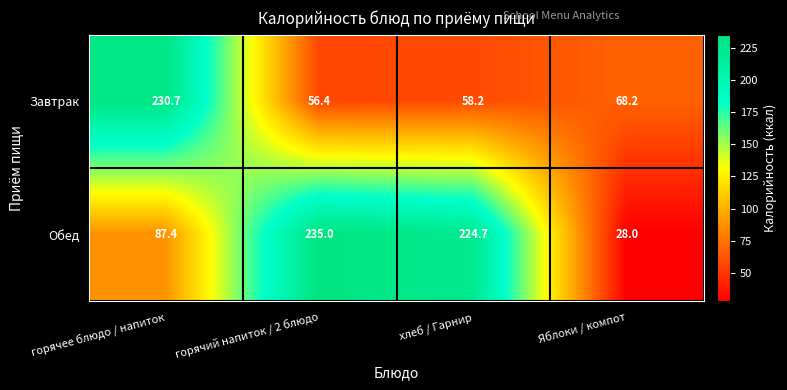

What is the minimum value for Завтрак?

56.4